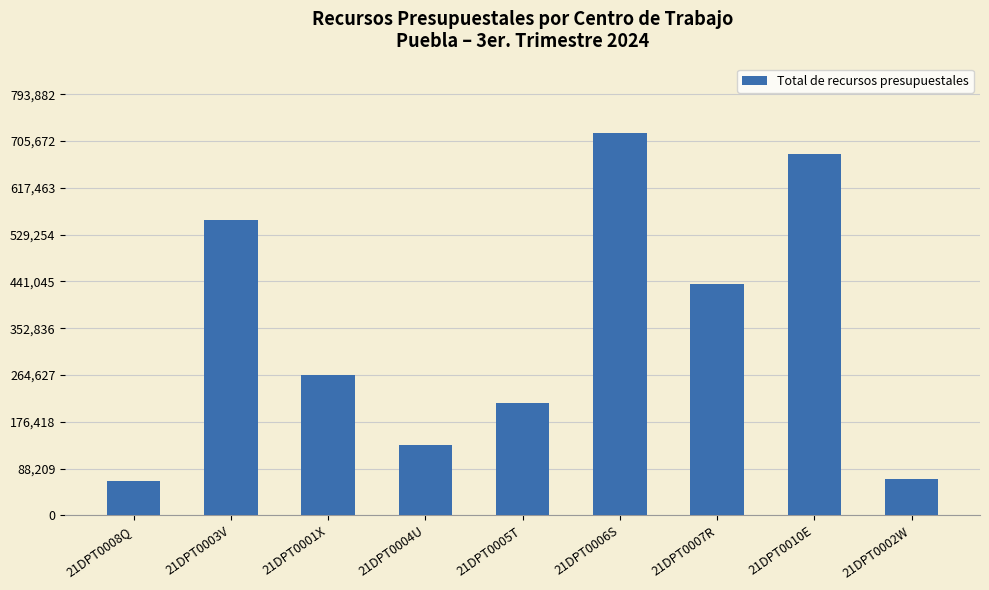

What is the greatest value displayed?

721710.9